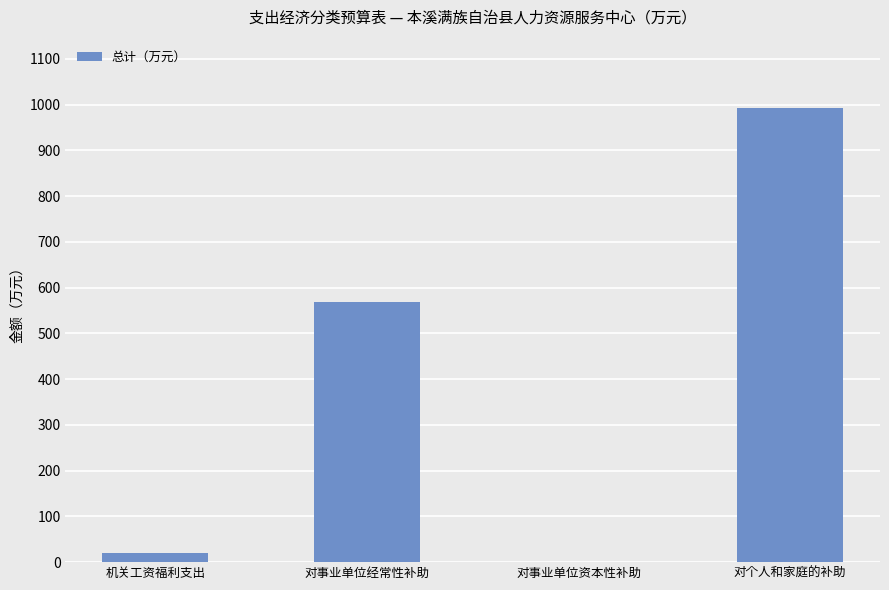

What is the approximate value at 对个人和家庭的补助?

993.0